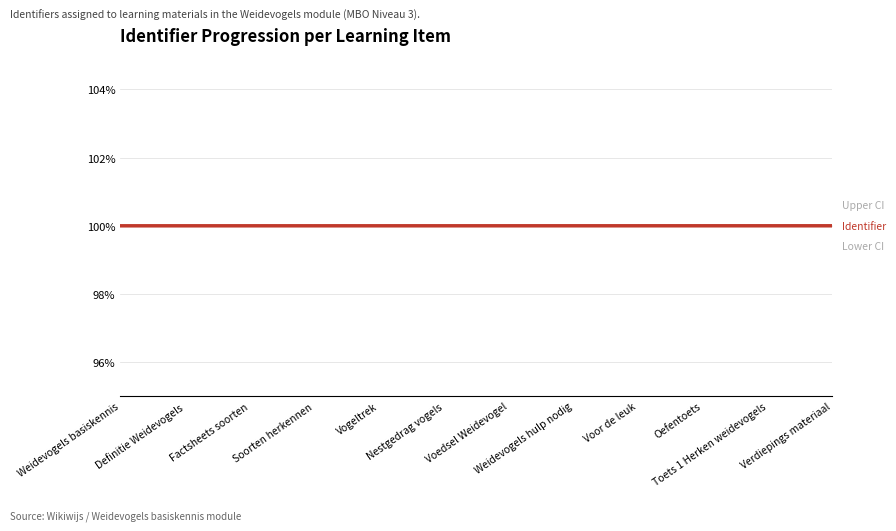

True or false: Identifier has more than 2 interior local peaks.

False